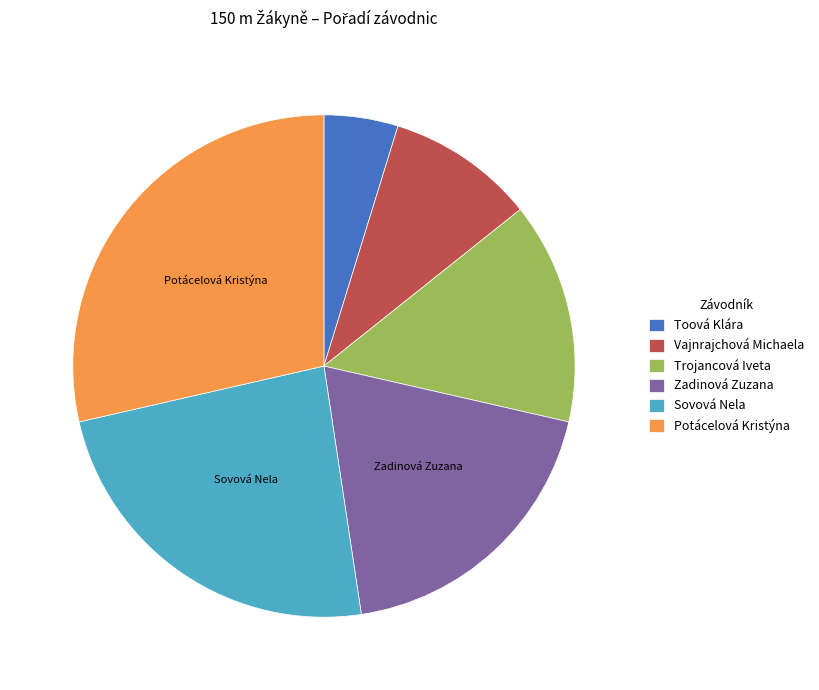

True or false: Sovová Nela accounts for 24% of the total.

True